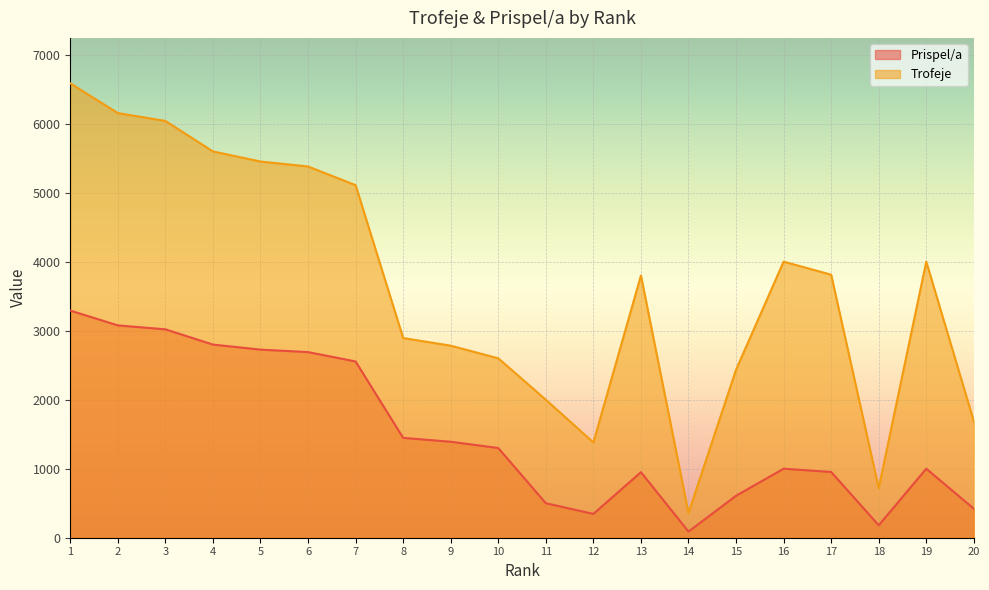

Is it true that Trofeje equals 2343 at 20?

False